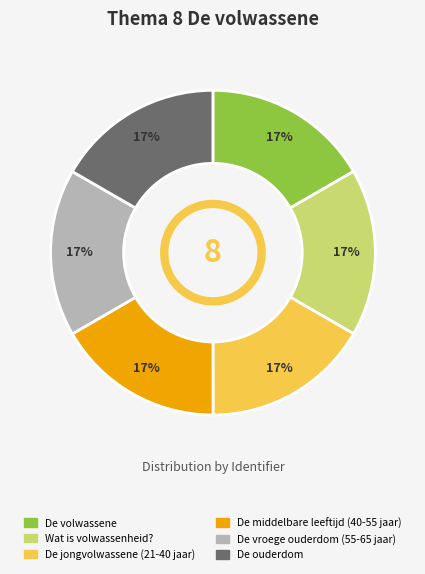

Is there a majority slice in this chart?

No